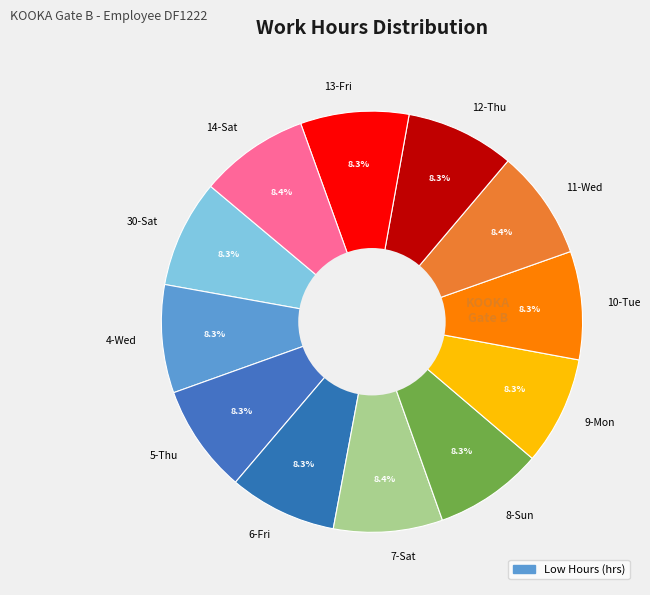

Does any single category account for the majority?

No